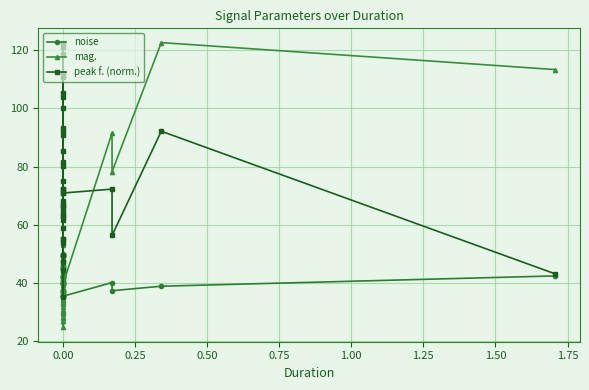

True or false: noise has more than 0 points higher than both neighbors.

True